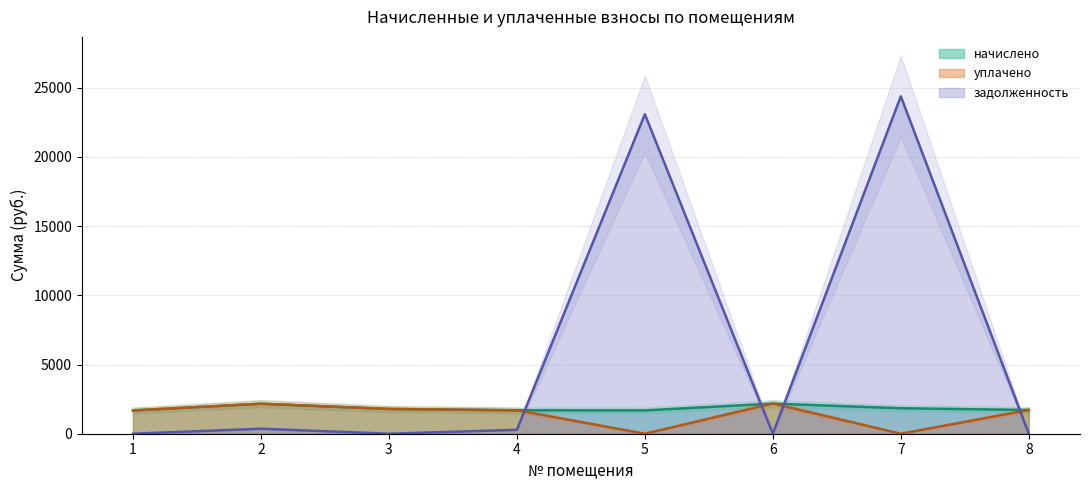

Is it true that задолженность equals 7859.3 at 1?

False